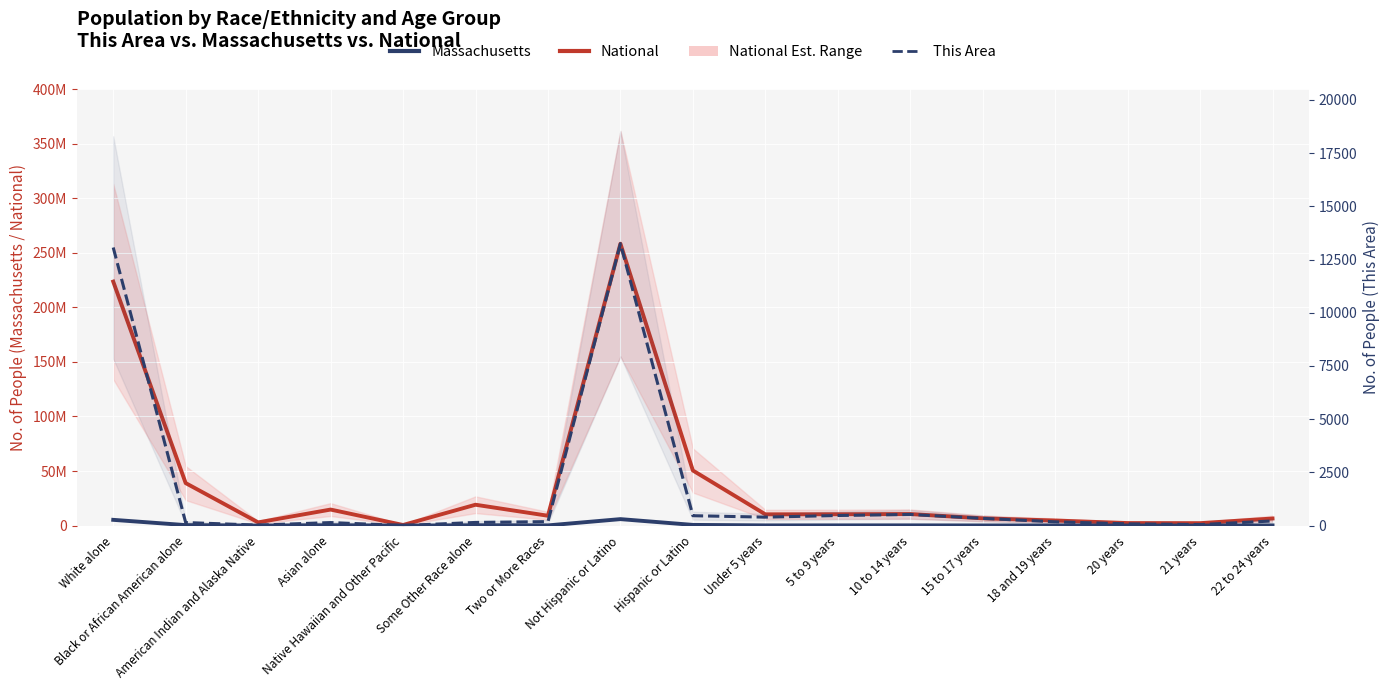

True or false: Massachusetts and This Area intersect in this chart.

False